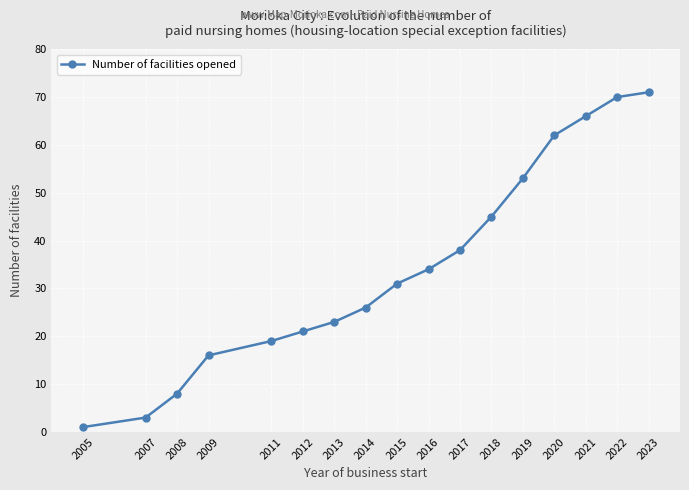

What is the change in value from 2011 to 2020?

+43